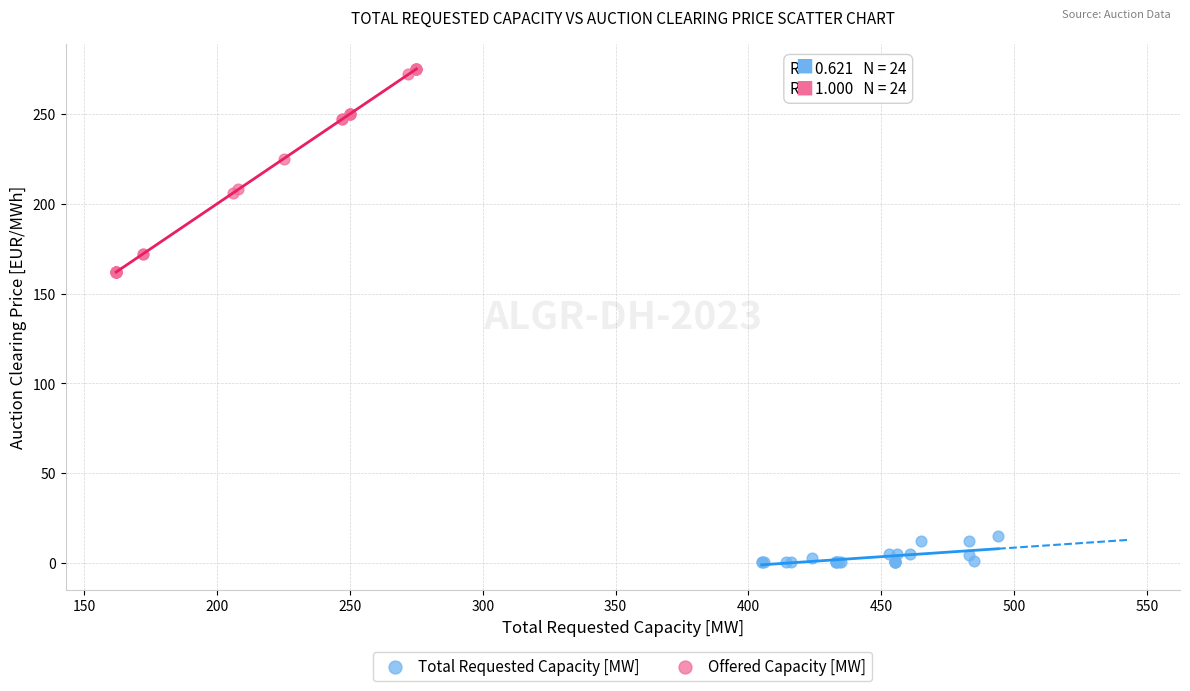

Which series contains the highest Y value?

Offered Capacity [MW]